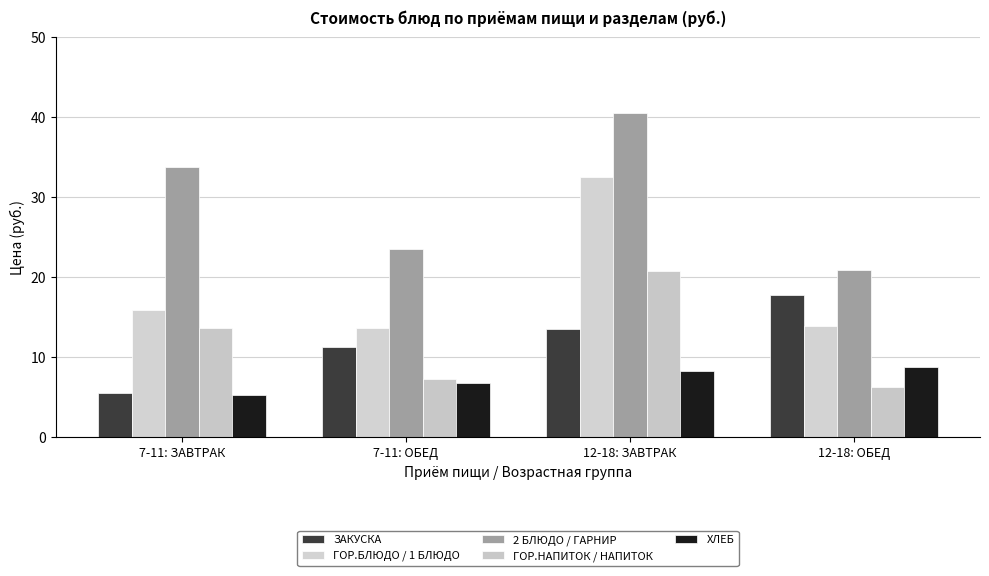

What is the difference between the second highest and minimum values in the ГОР.НАПИТОК / НАПИТОК series?

7.4